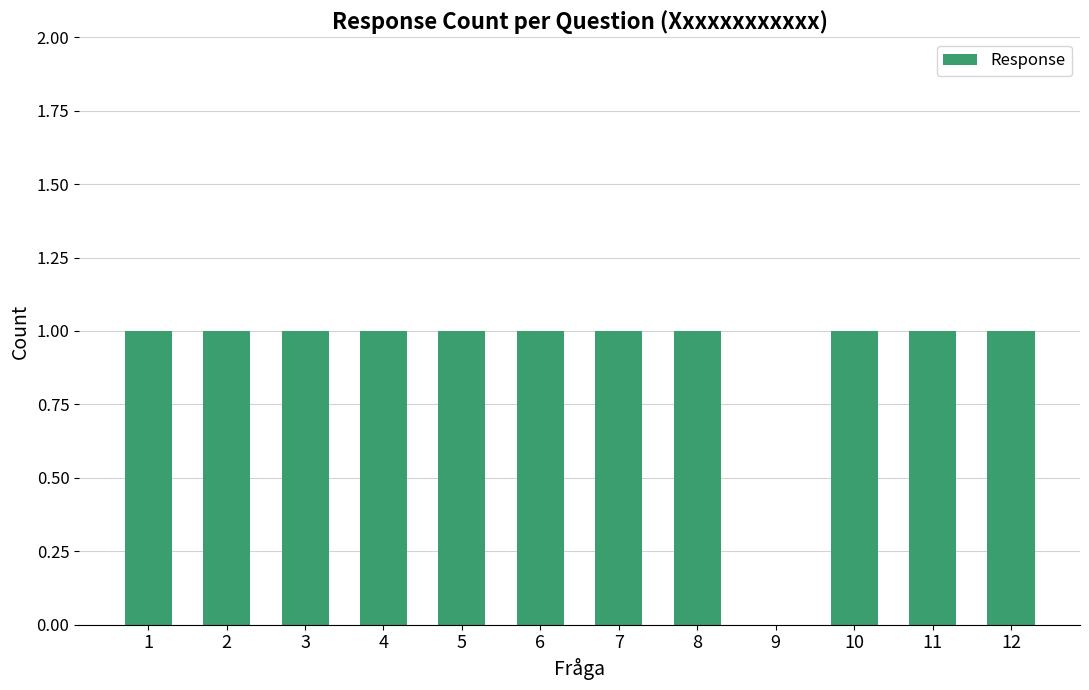

The value at 10 is 1. True or false?

True